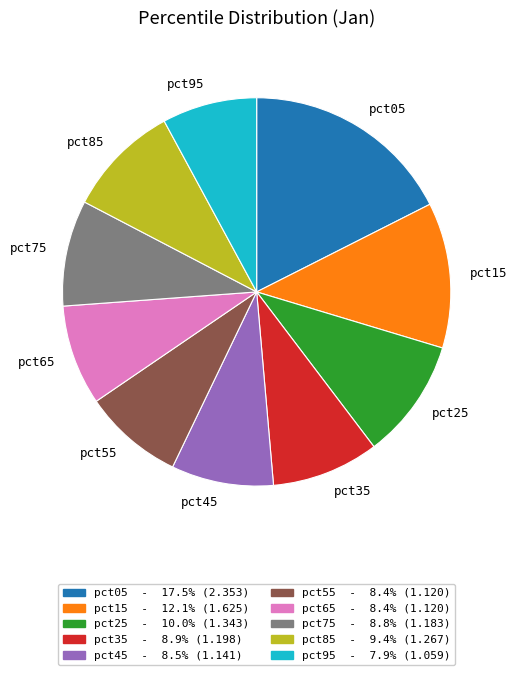

Does any single category account for the majority?

No